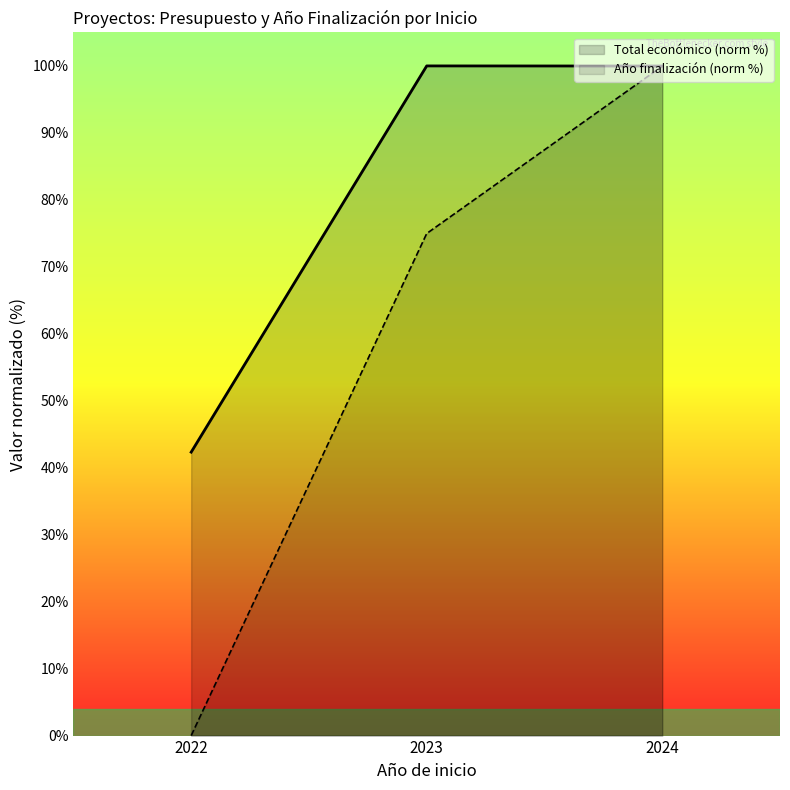

What is the greatest value displayed?

100.0